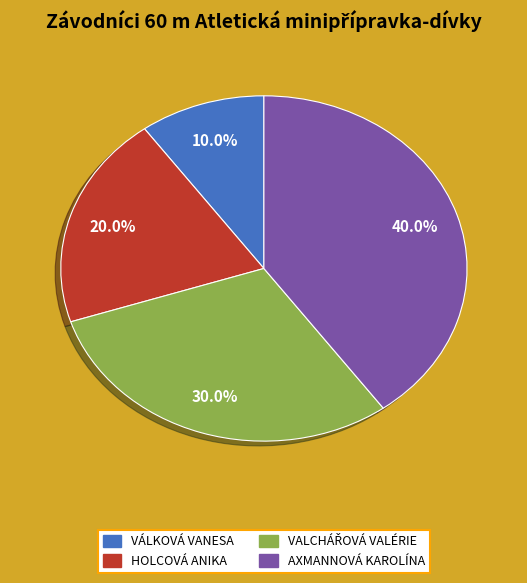

Does any single category account for the majority?

No